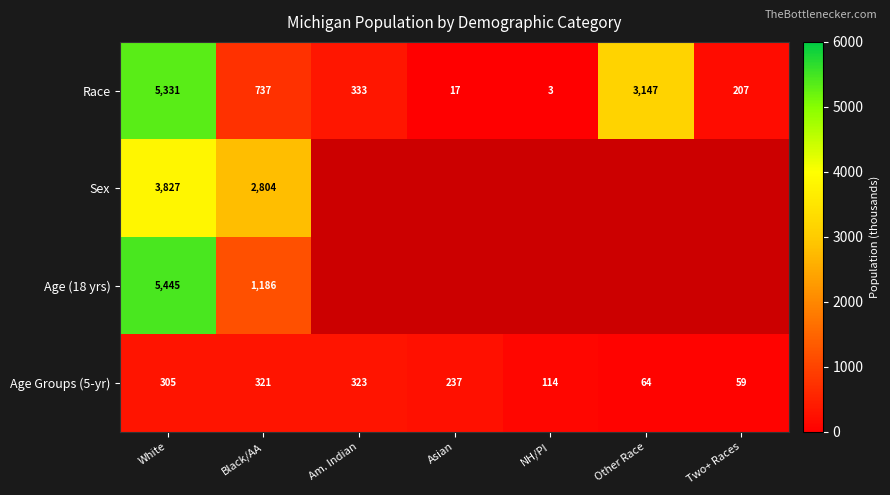

How many data points in Age Groups (5-yr) are less than 237?

3